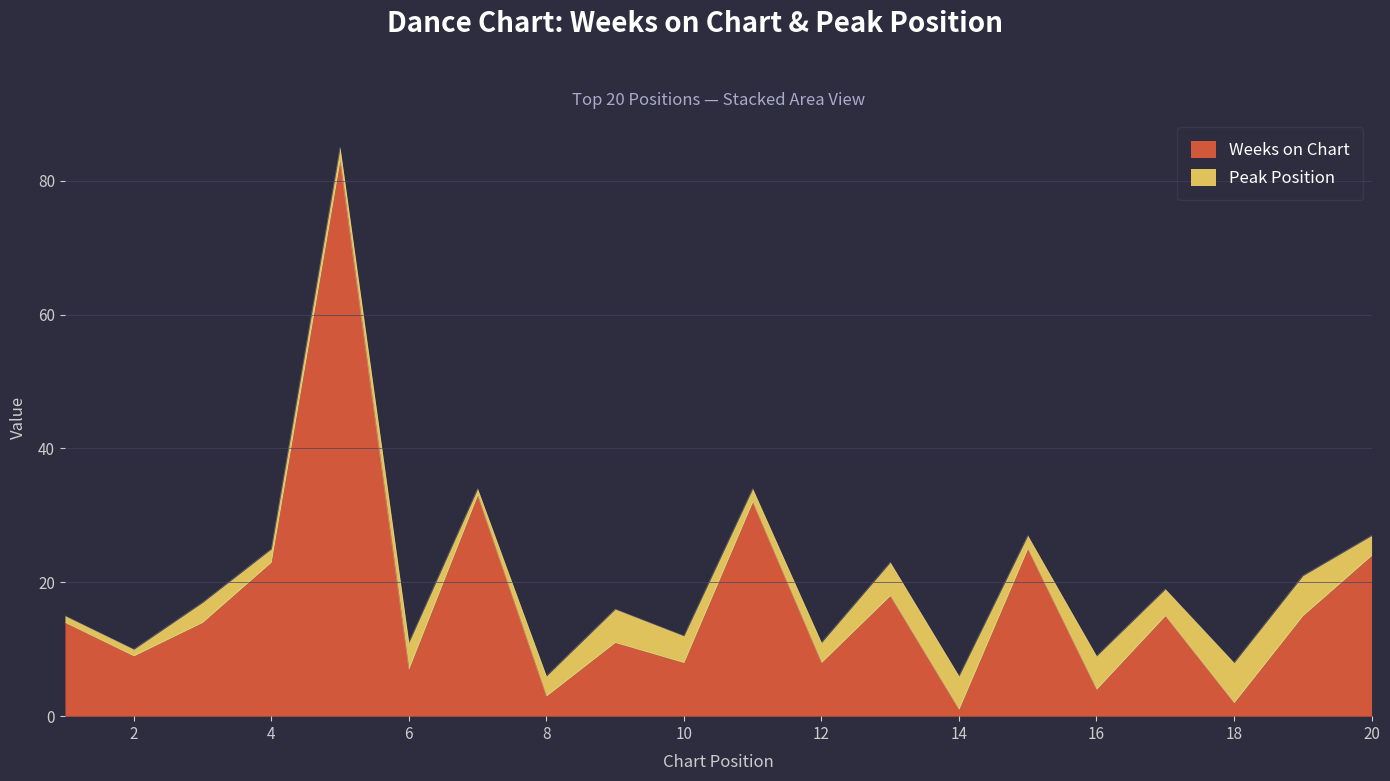

True or false: Weeks on Chart has a value of 1 at 14.

True